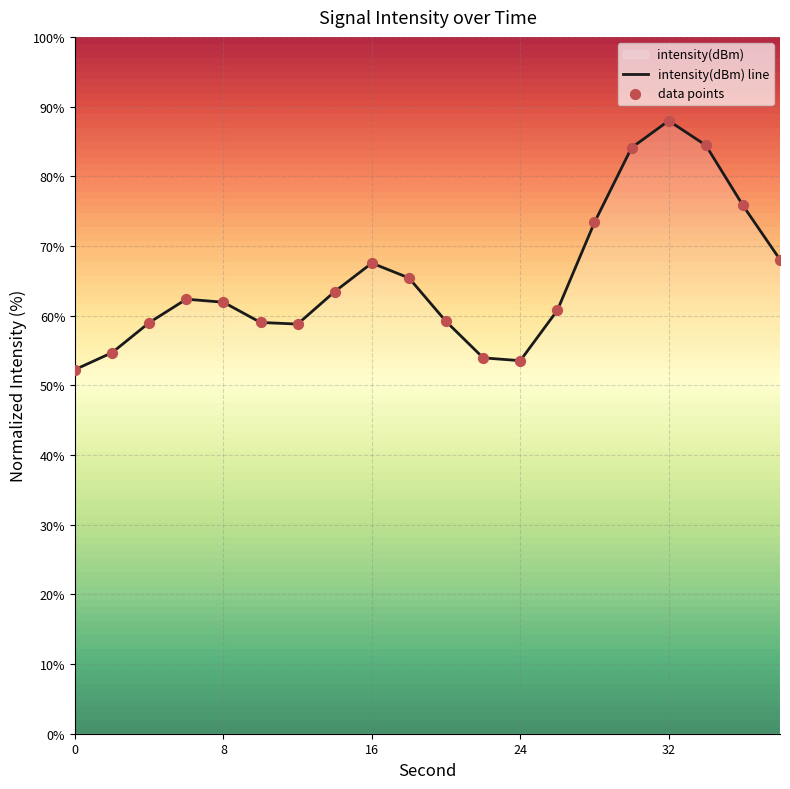

What is the maximum value for intensity(dBm) line?

88.0